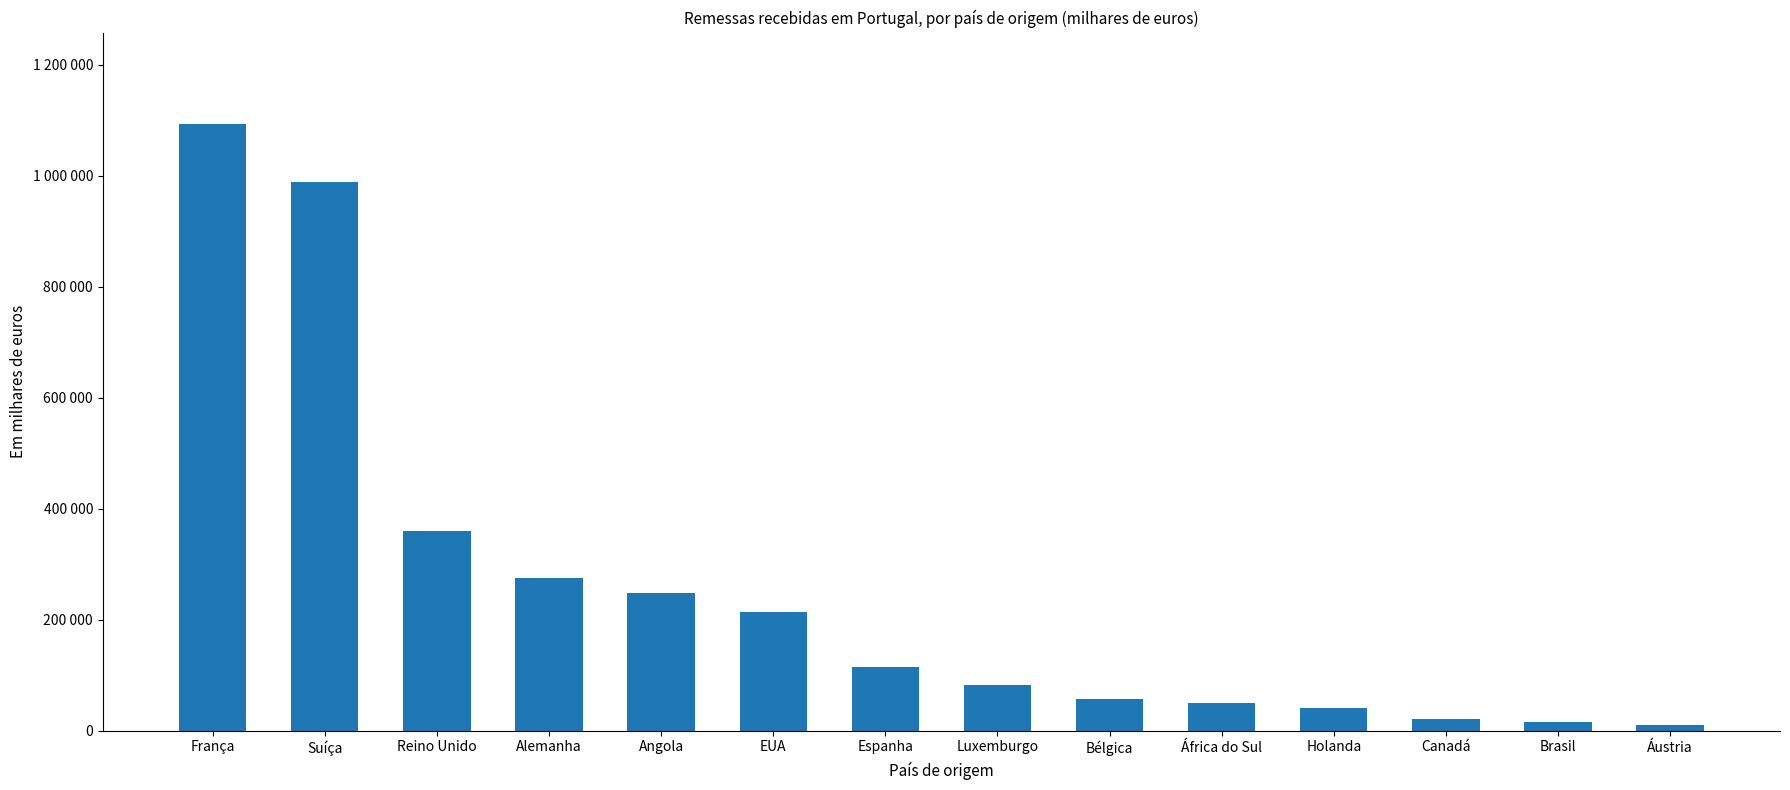

What is the sum of all values?

3569970